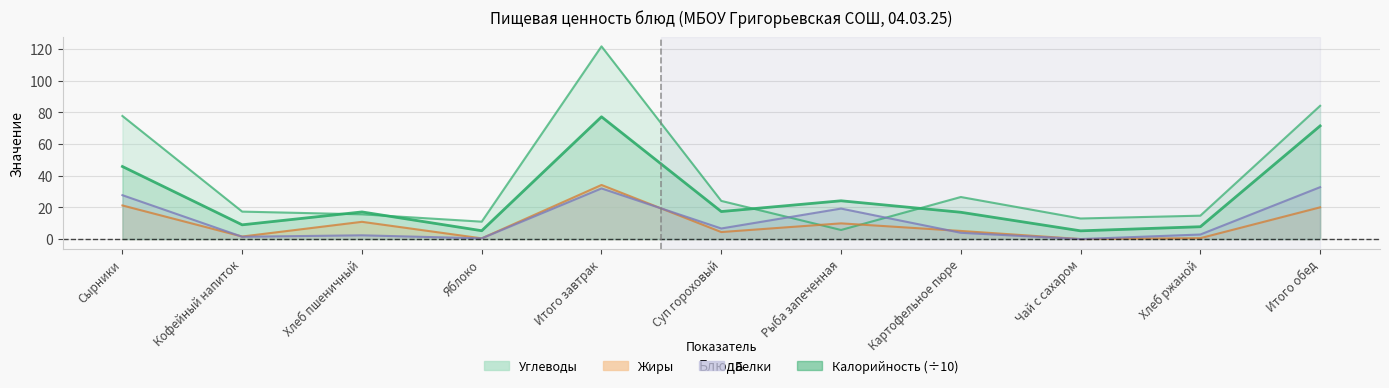

Is it true that the value at Чай с сахаром is 6.9?

False